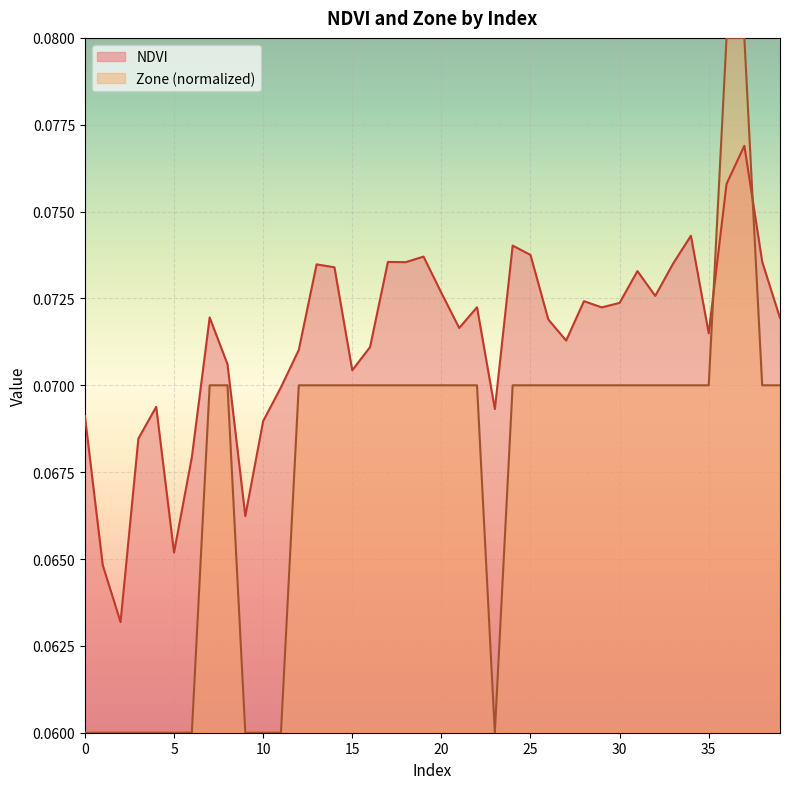

After their last crossing, which series has the higher values: NDVI or Zone?

NDVI